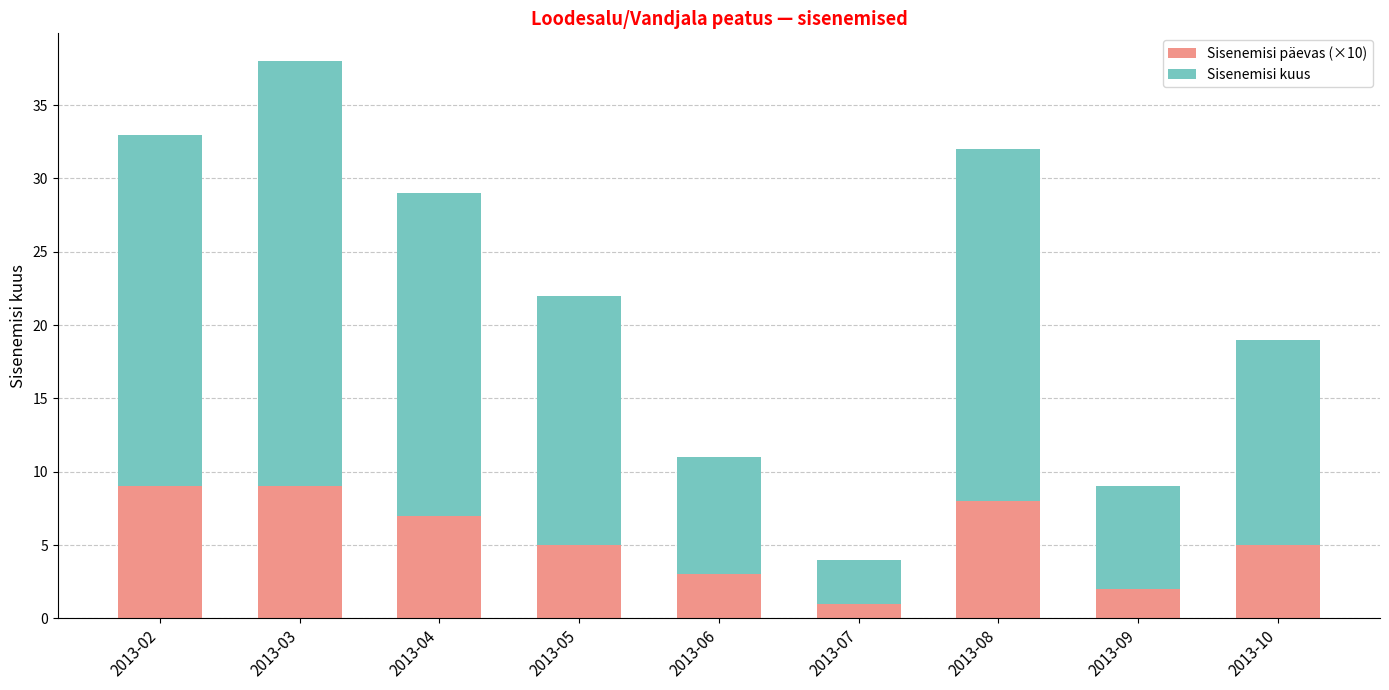

True or false: Sisenemisi päevas (×10) has a value of 9 at 2013-10.

False